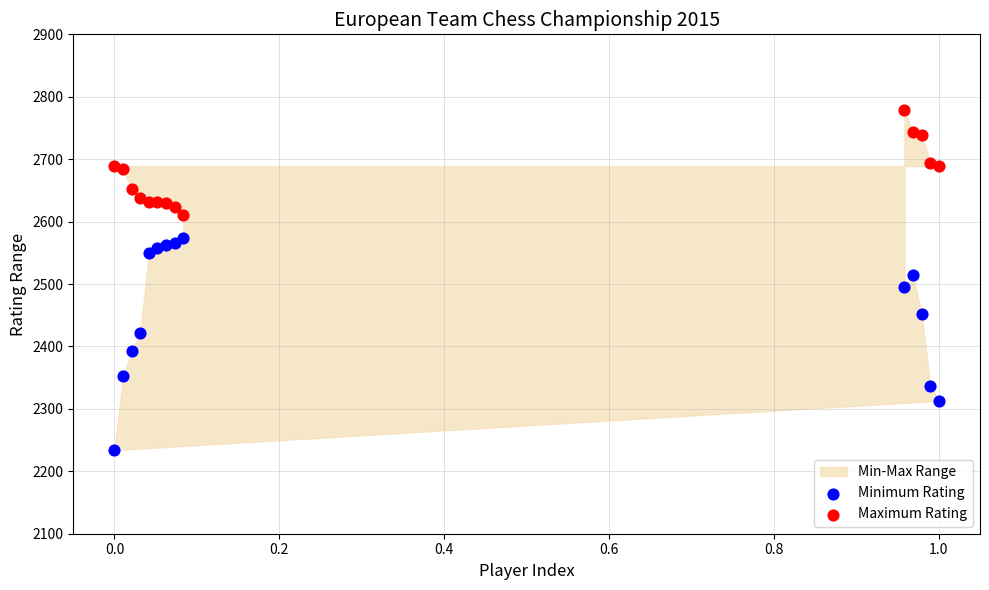

Which series contains the highest Y value?

Maximum Rating